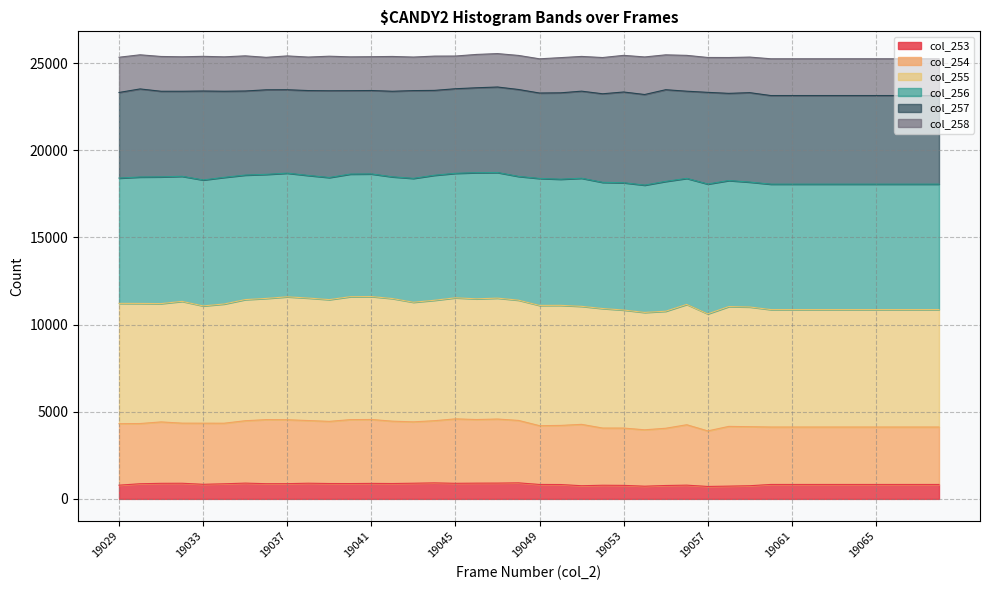

What value does the col_258_line series have at 19, to the nearest 10?

25440